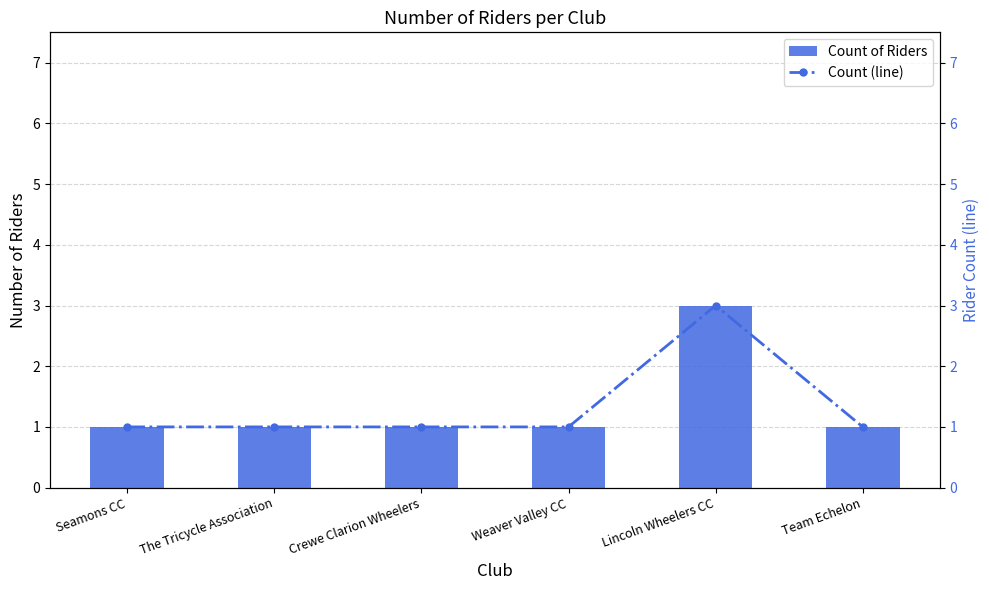

Which series has the widest spread of values?

Count of Riders